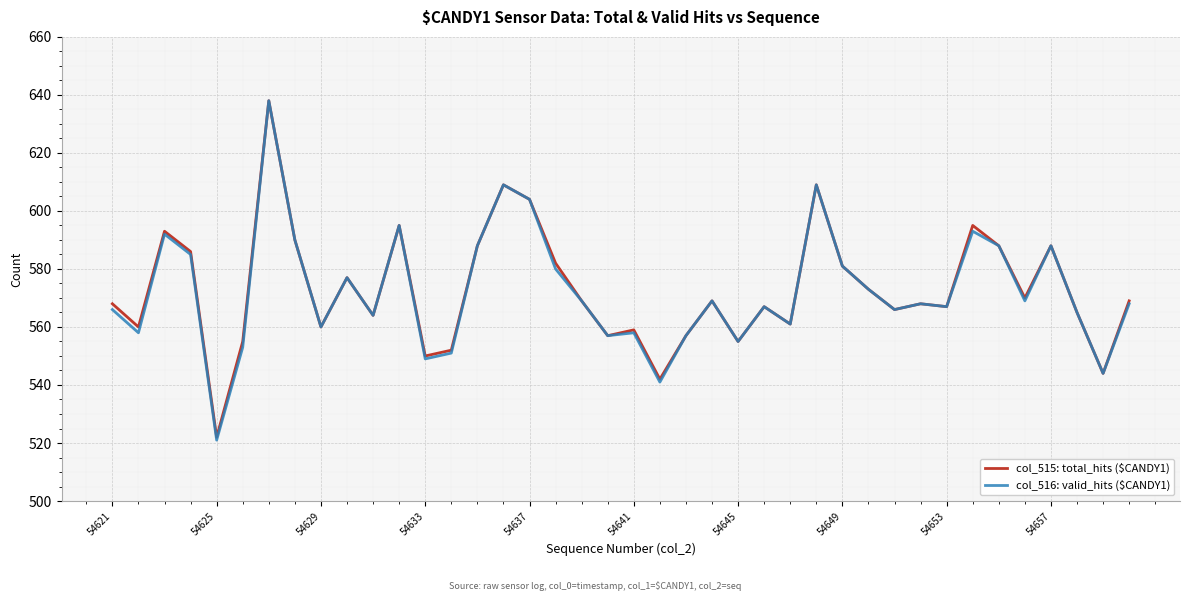

Reading right to left, what are all the values shown in this chart?

col_515: total_hits ($CANDY1): 569	544	565	588	570	588	595	567	568	566	573	581	609	561	567	555	569	557	542	559	557	569	582	604	609	588	552	550	595	564	577	560	590	638	555	522	586	593	560	568
col_516: valid_hits ($CANDY1): 568	544	565	588	569	588	593	567	568	566	573	581	609	561	567	555	569	557	541	558	557	569	580	604	609	588	551	549	595	564	577	560	590	638	553	521	585	592	558	566